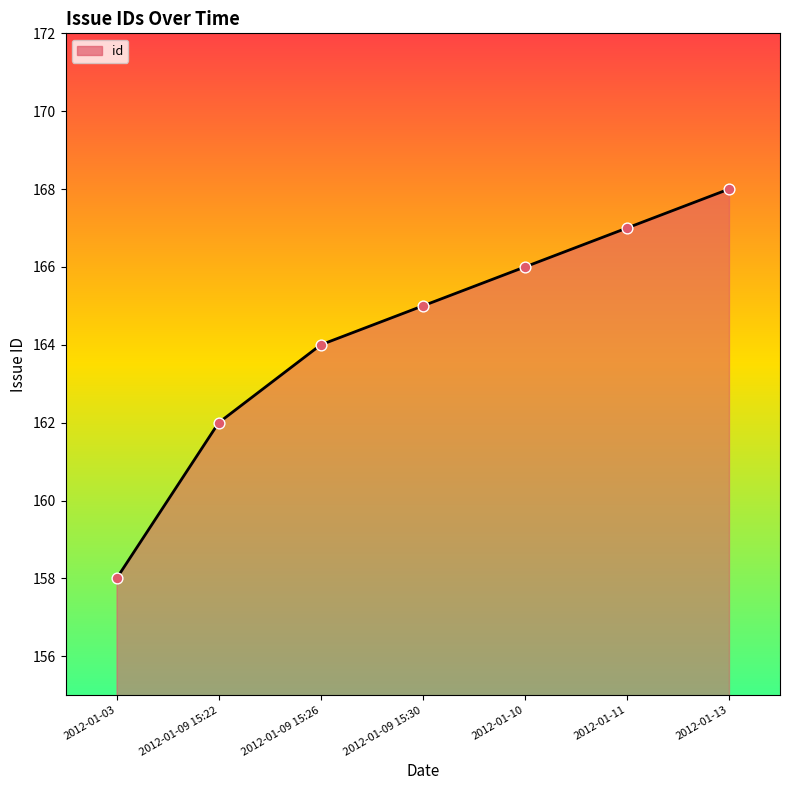

Which has a higher value, 2012-01-09 15:26 or 2012-01-09 15:22?

2012-01-09 15:26